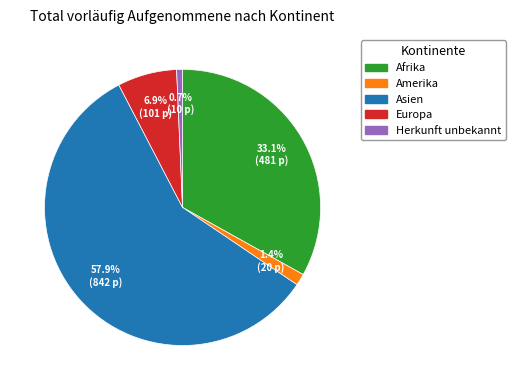

To the nearest percent, what percentage of the pie is Asien?

58%